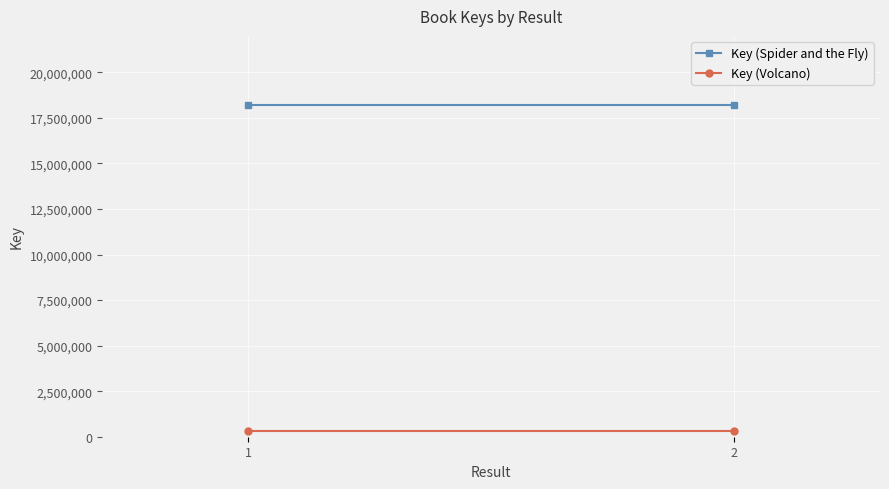

Rank the series by their average value, from lowest to highest.

Key (Volcano), Key (Spider and the Fly)